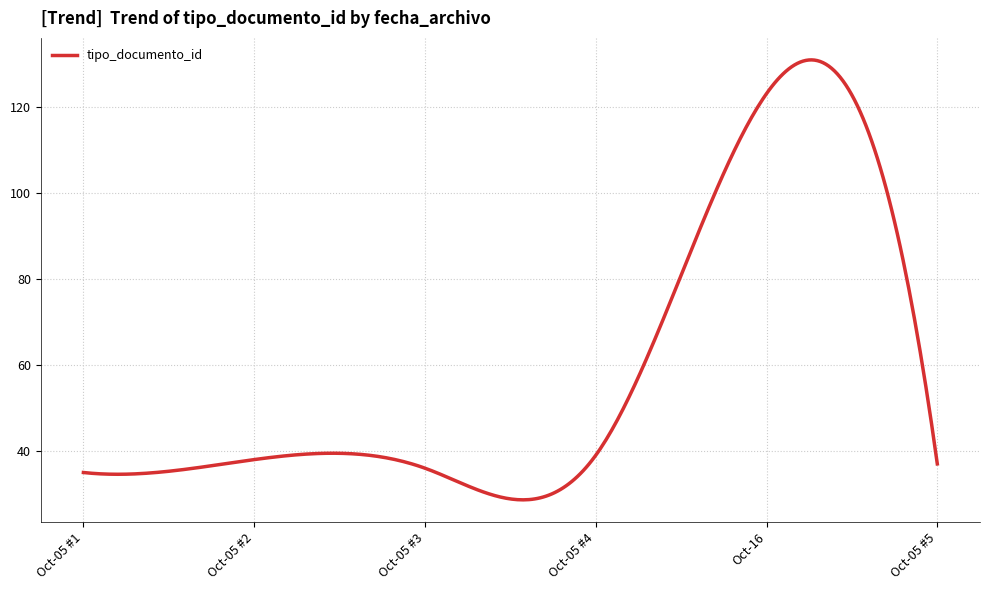

What is the minimum value shown in the chart?

28.6